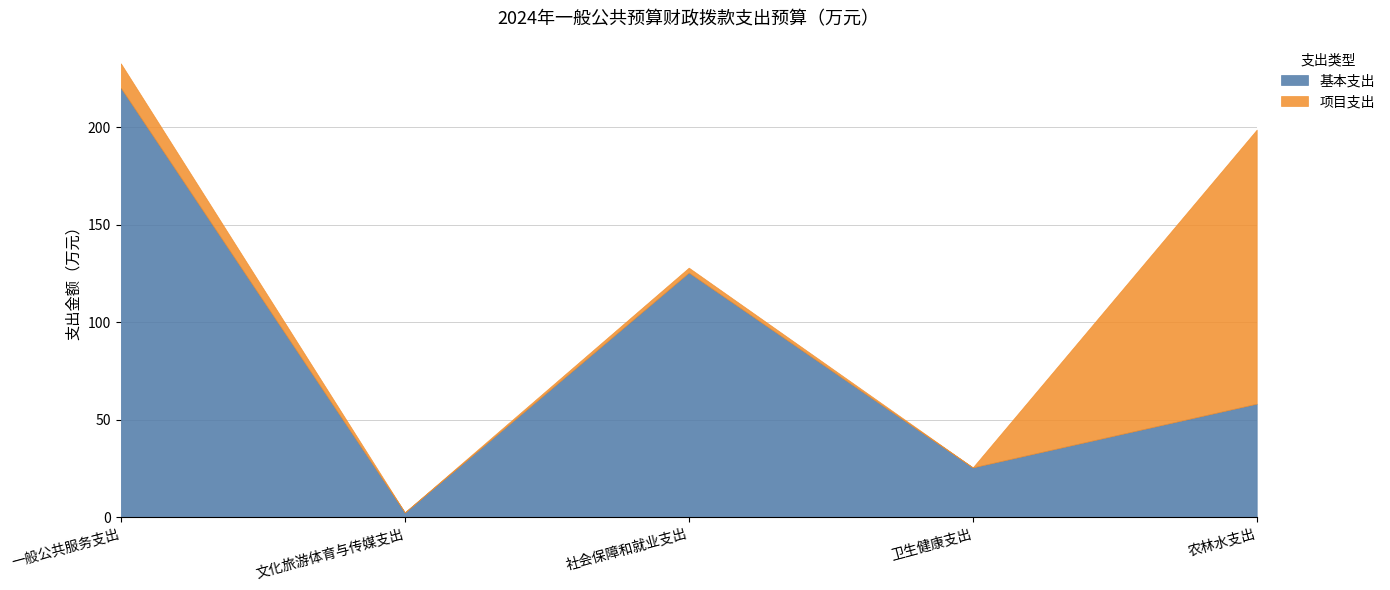

How many interior local peaks does the 项目支出 series have?

1